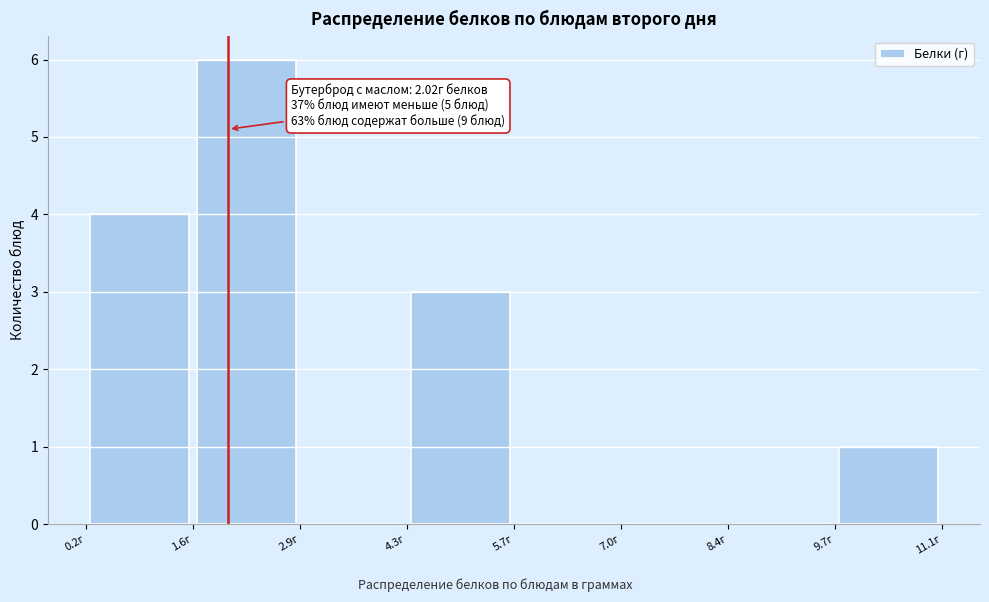

Over which range of the x-axis is the bar tallest?

1.6 to 3.0